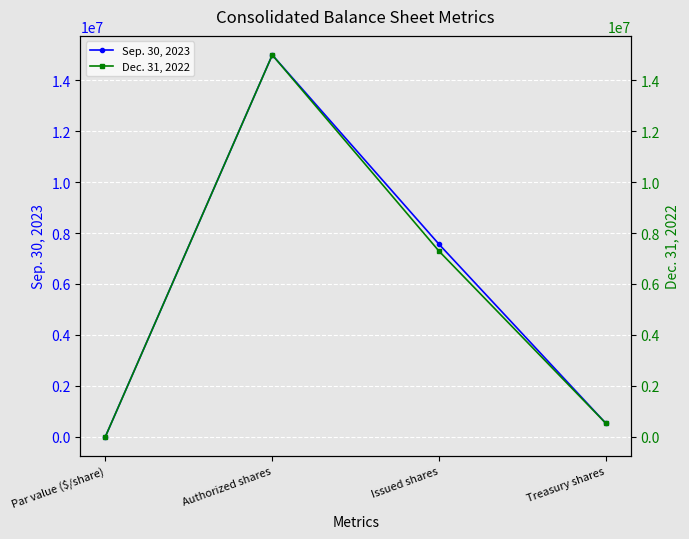

Rank the series by their maximum value, from lowest to highest.

Sep. 30, 2023, Dec. 31, 2022